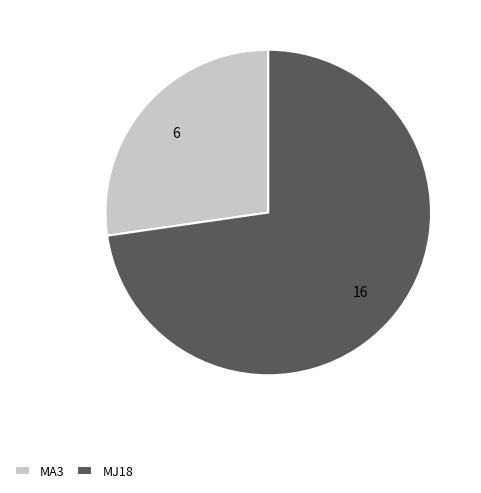

Combined, do MA3 and MJ18 account for over 50%?

Yes